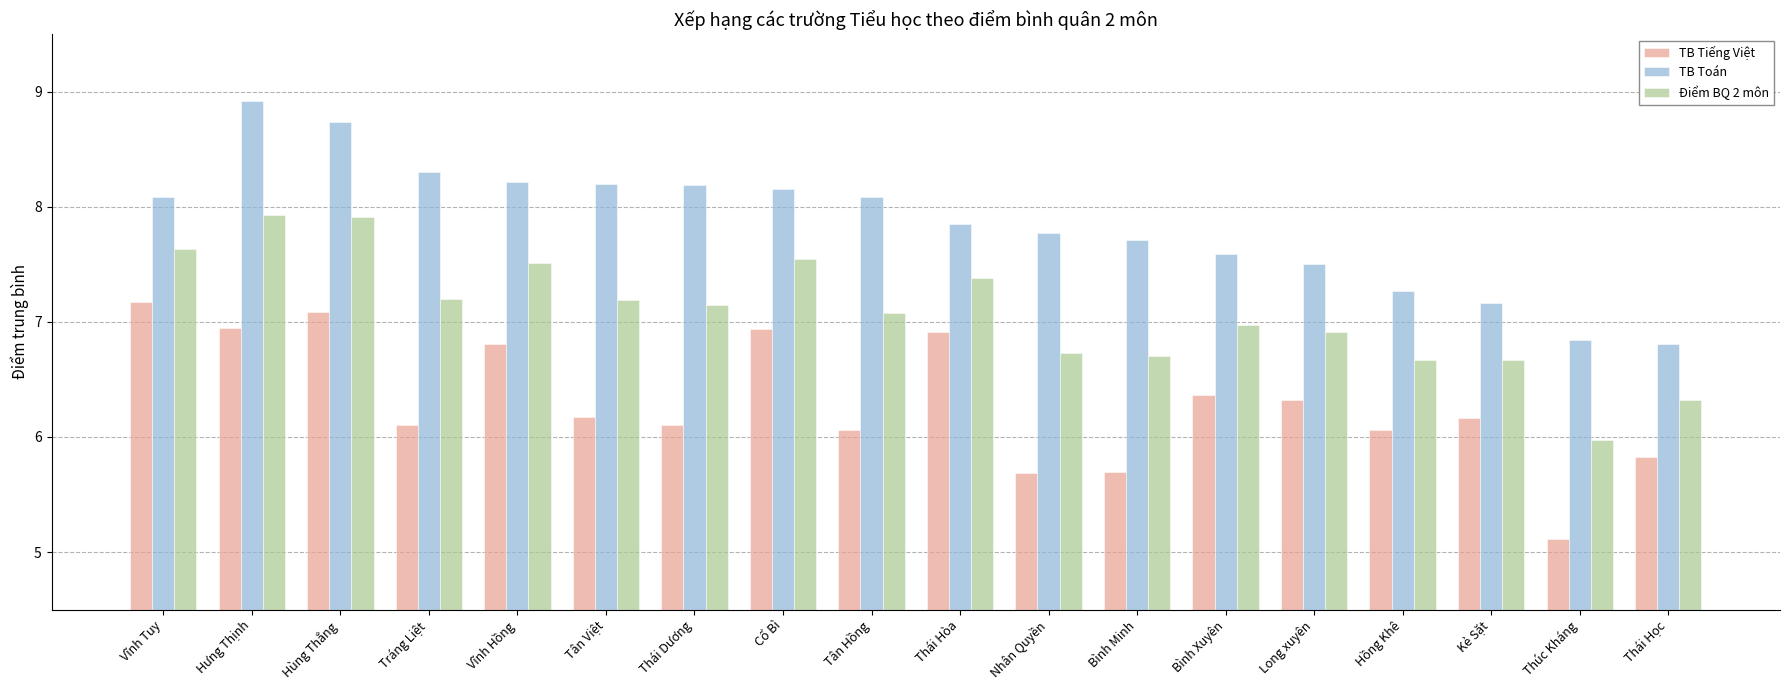

The TB Toán series shows 3.6 at Long xuyên. True or false?

False